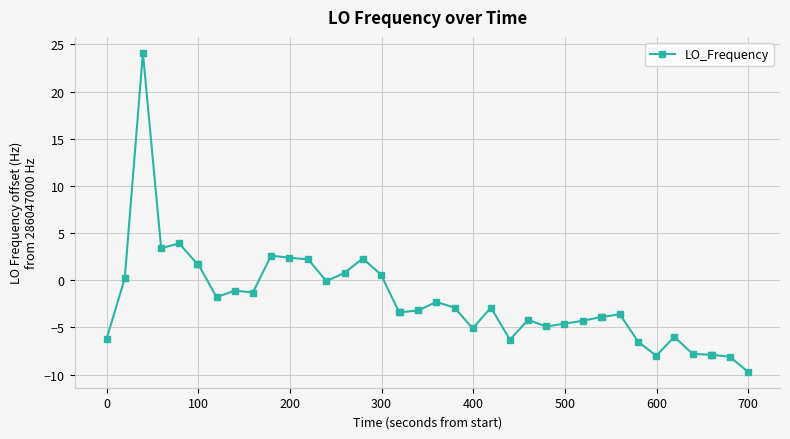

What is the sum of all values?

-85.4